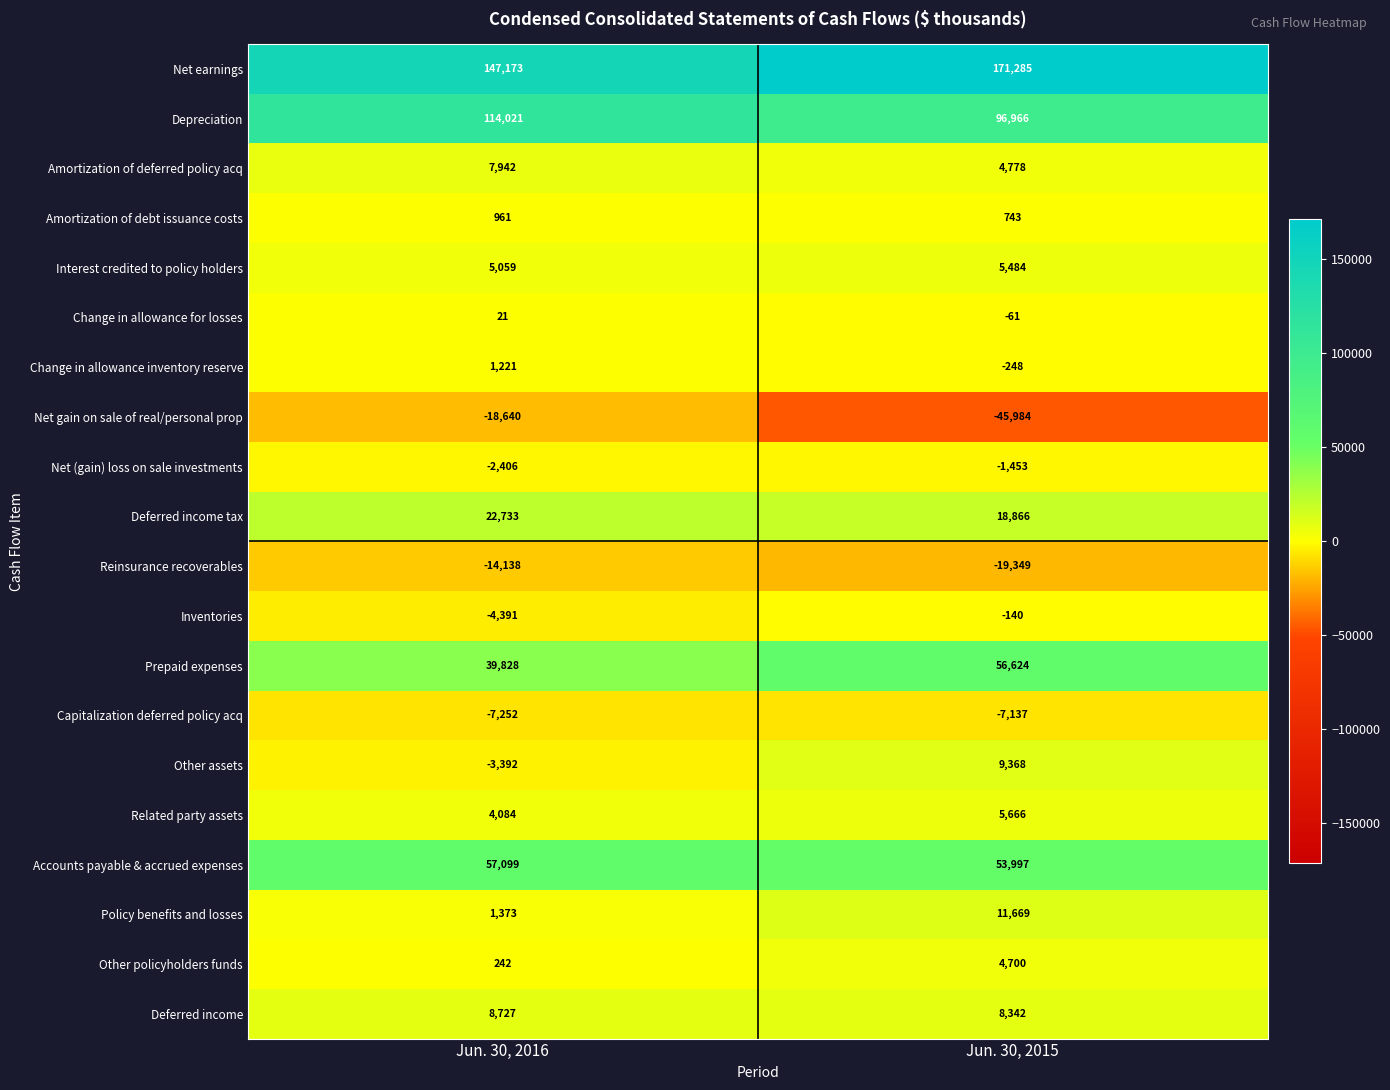

At which category is the sum across all series the highest?

Jun. 30, 2015